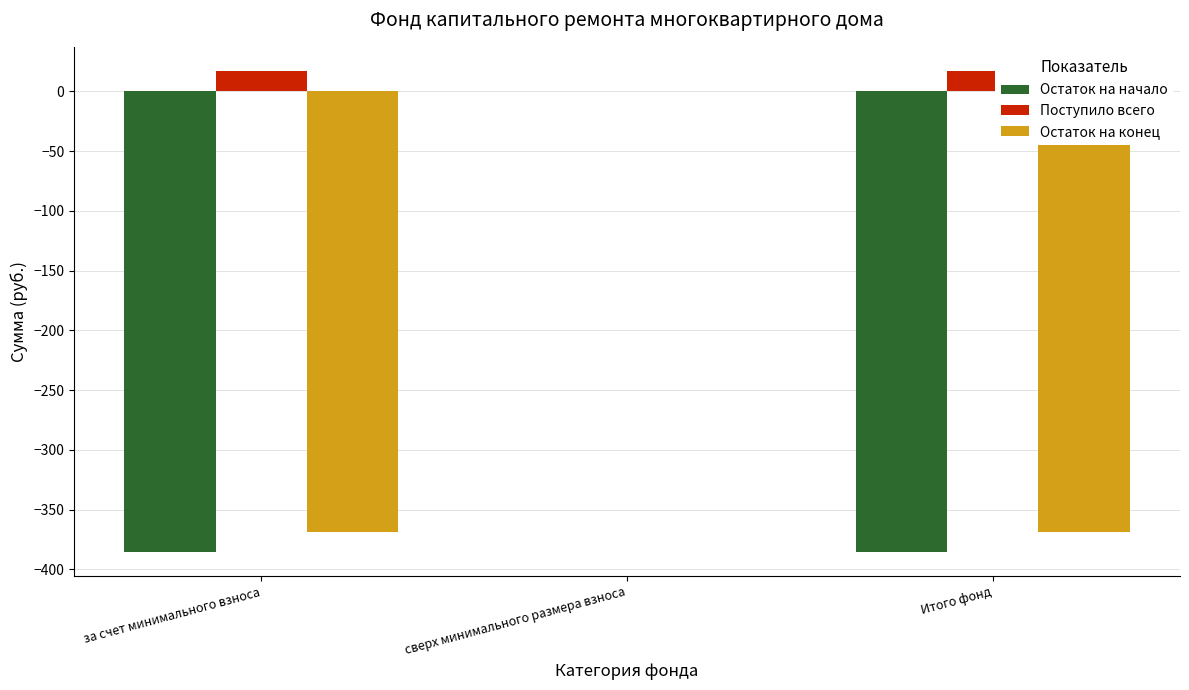

How many values in the Остаток на начало series exceed -385?

1